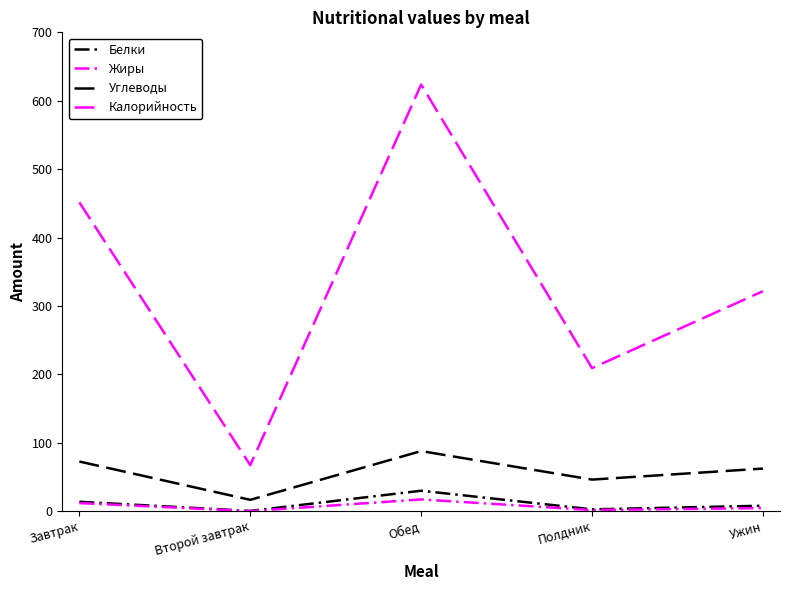

True or false: Белки has a value of 2.6 at Полдник.

True